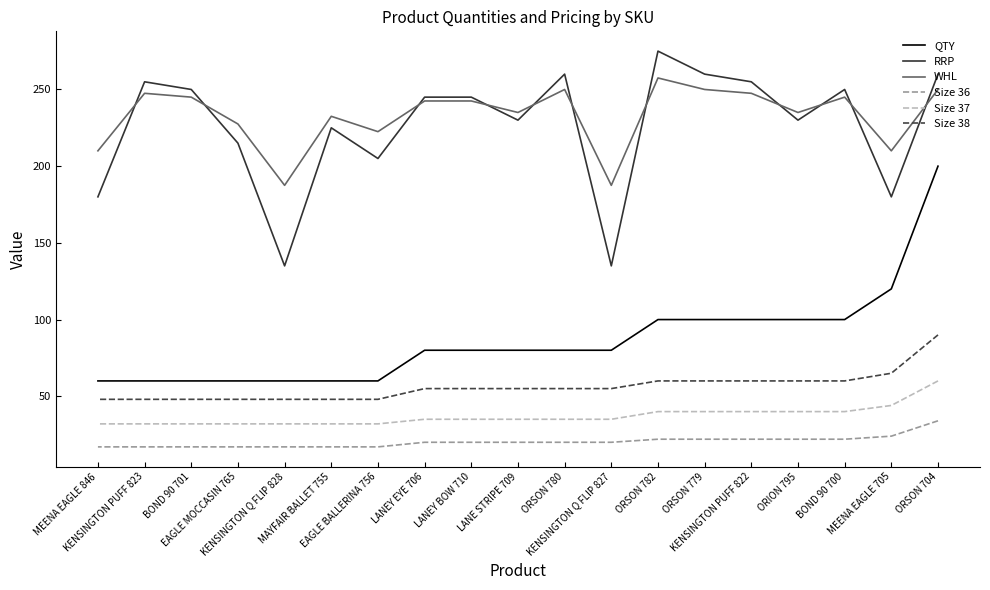

Does the chart display data point markers on the line(s)?

No